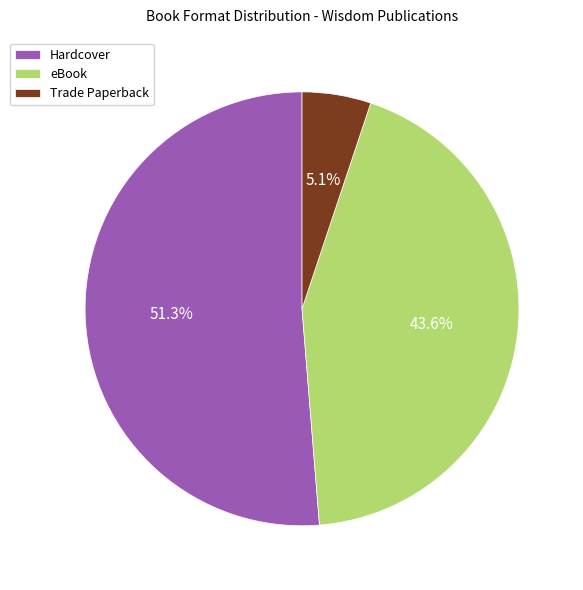

To the nearest percent, what portion does eBook represent?

44%